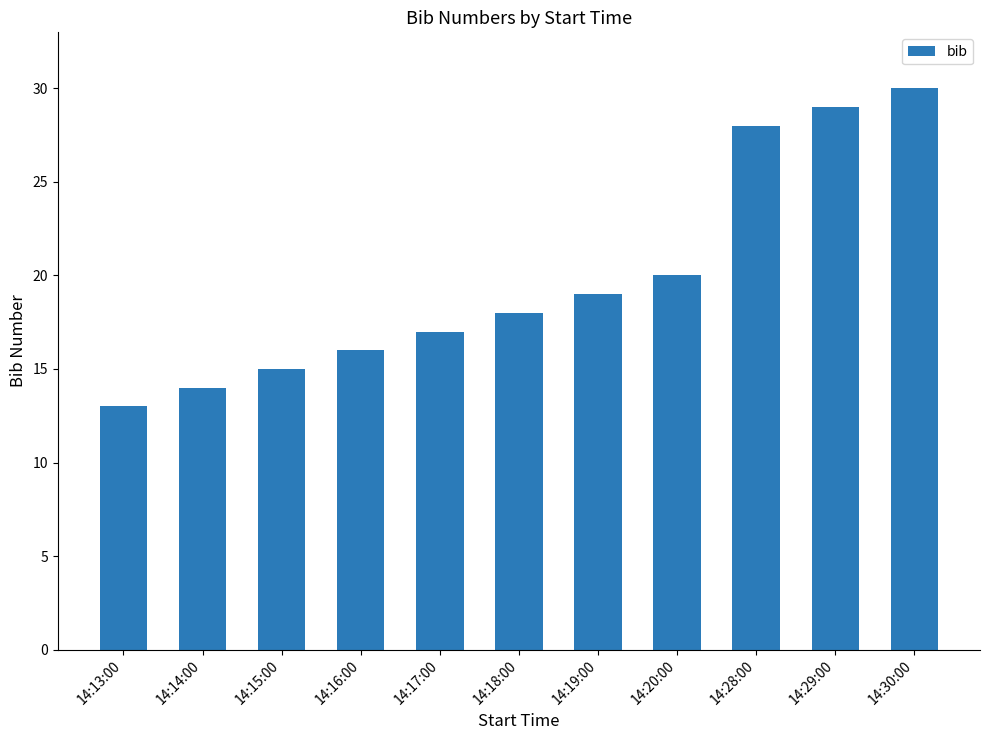

At which category does the chart reach its minimum across all series?

14:13:00